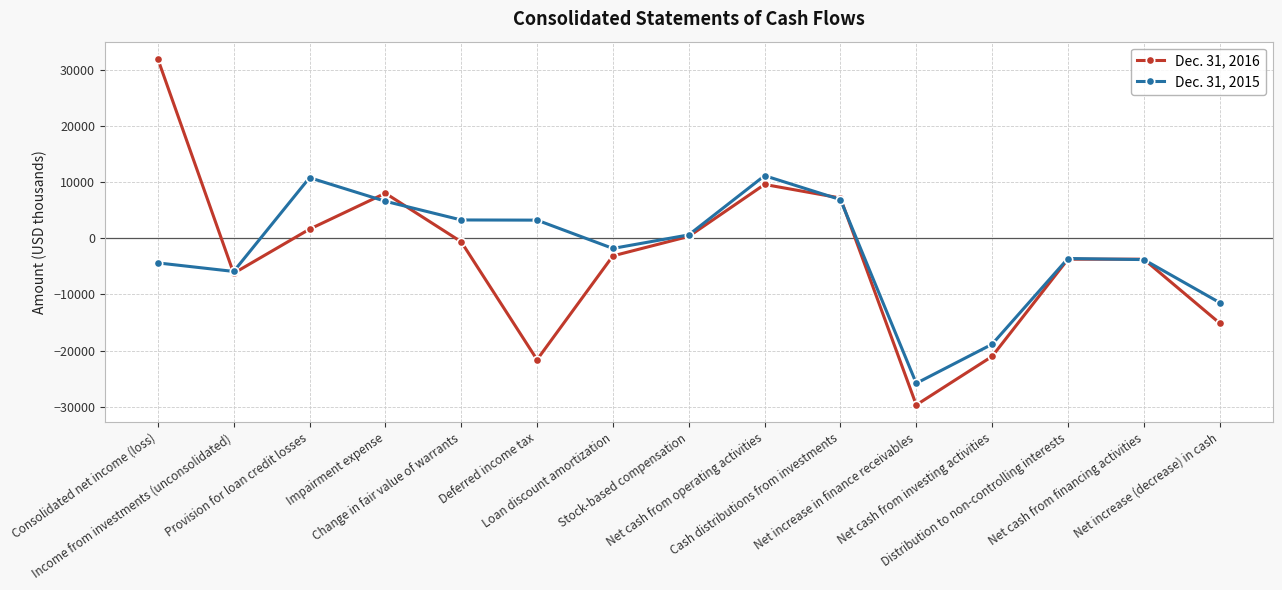

Count the number of categories in the chart.

15